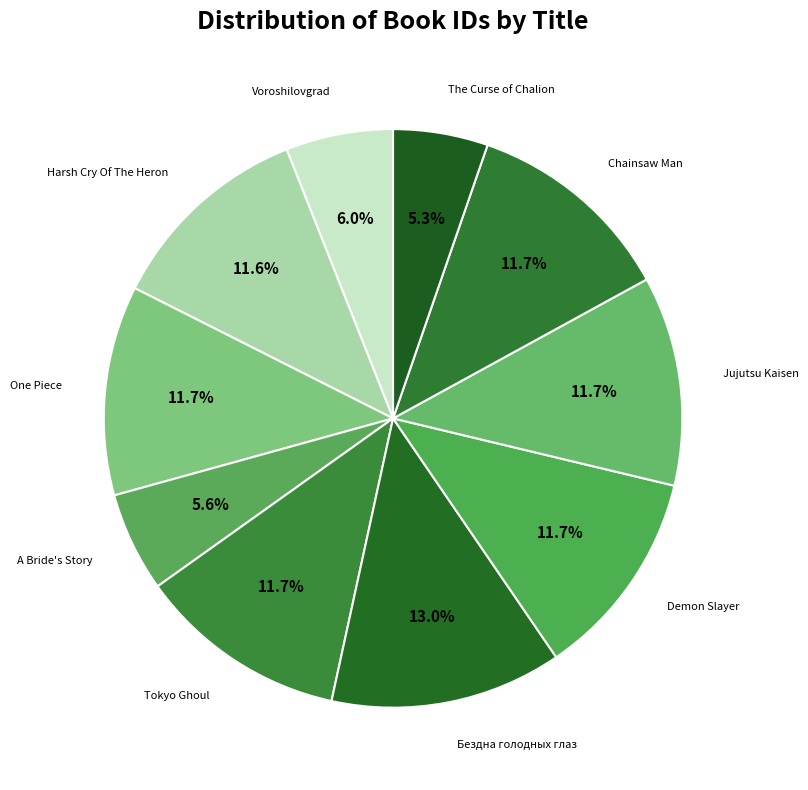

How many segments does this pie chart have?

10